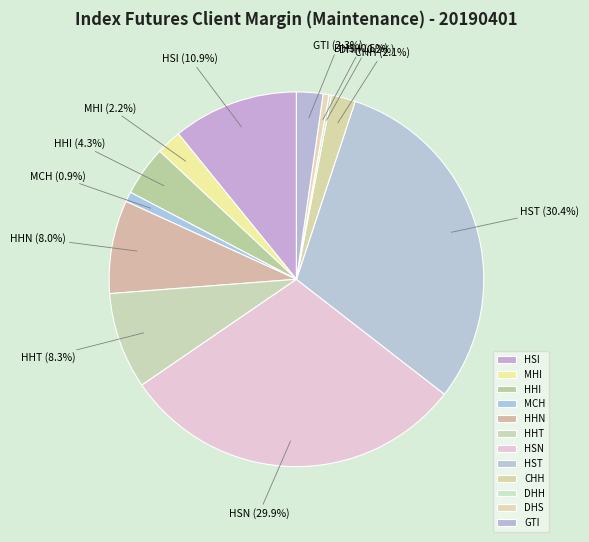

Is HST the majority of the pie?

No